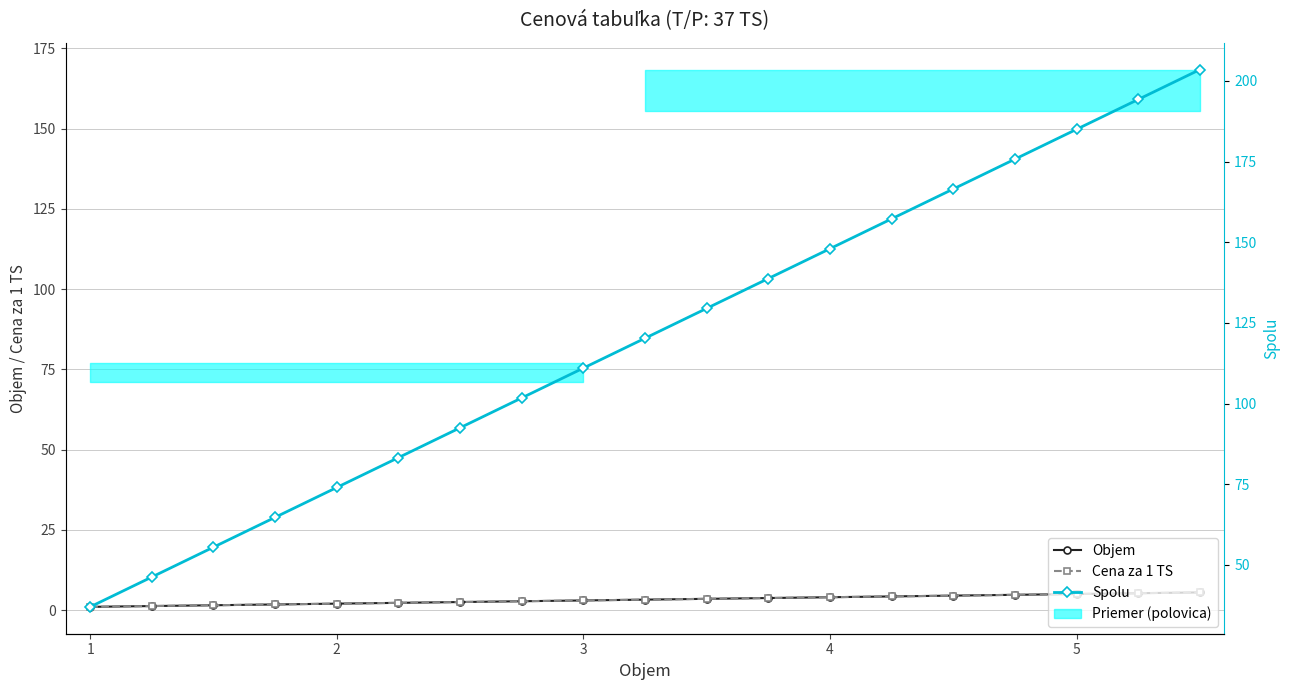

Which series has the widest spread of values?

Spolu